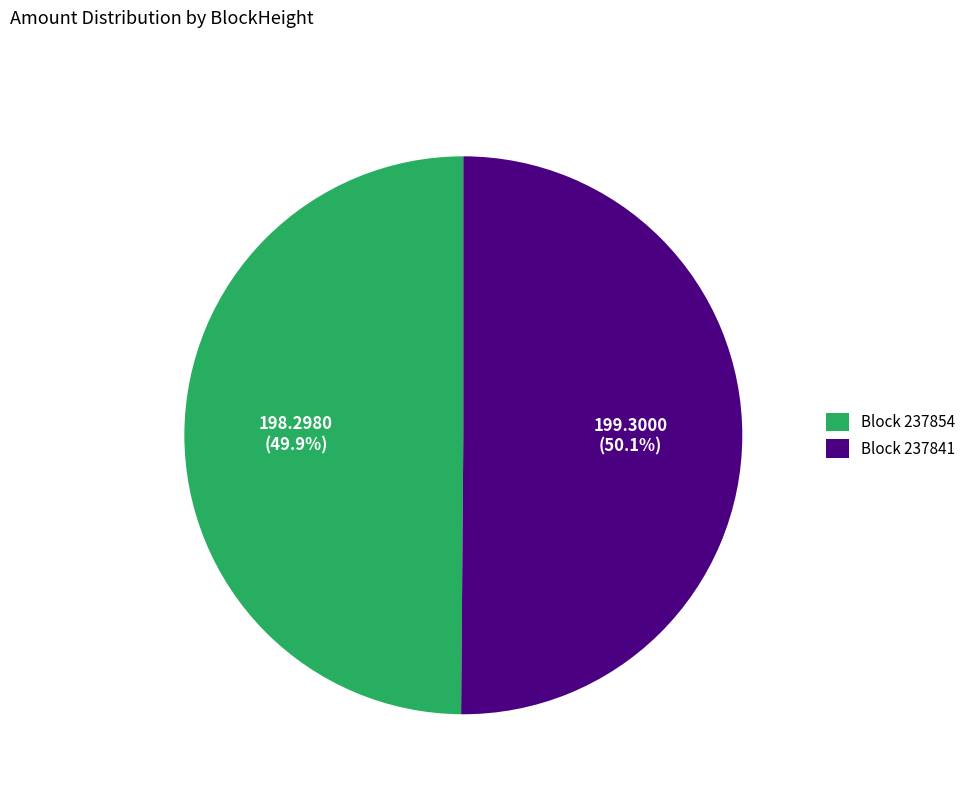

Approximately how many times larger is the value at Block 237854 compared to Block 237841?

1.0